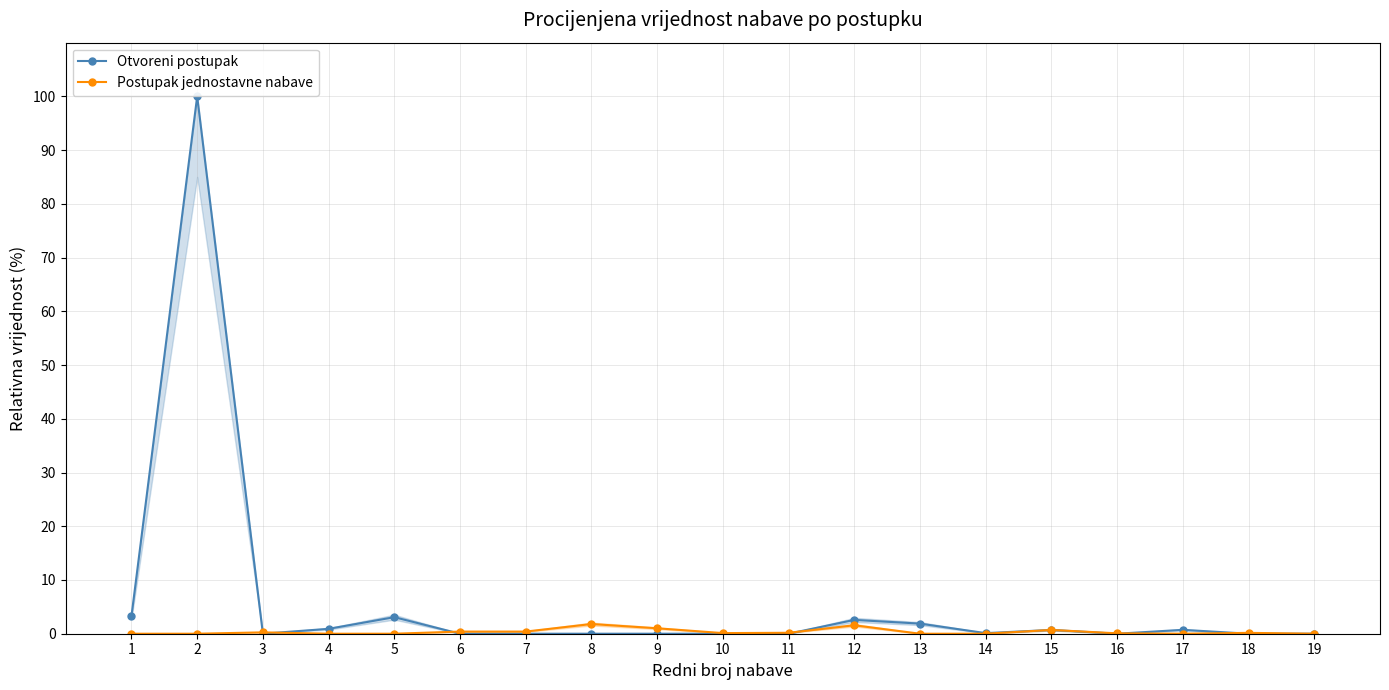

How many positive values does the Otvoreni postupak series have?

9